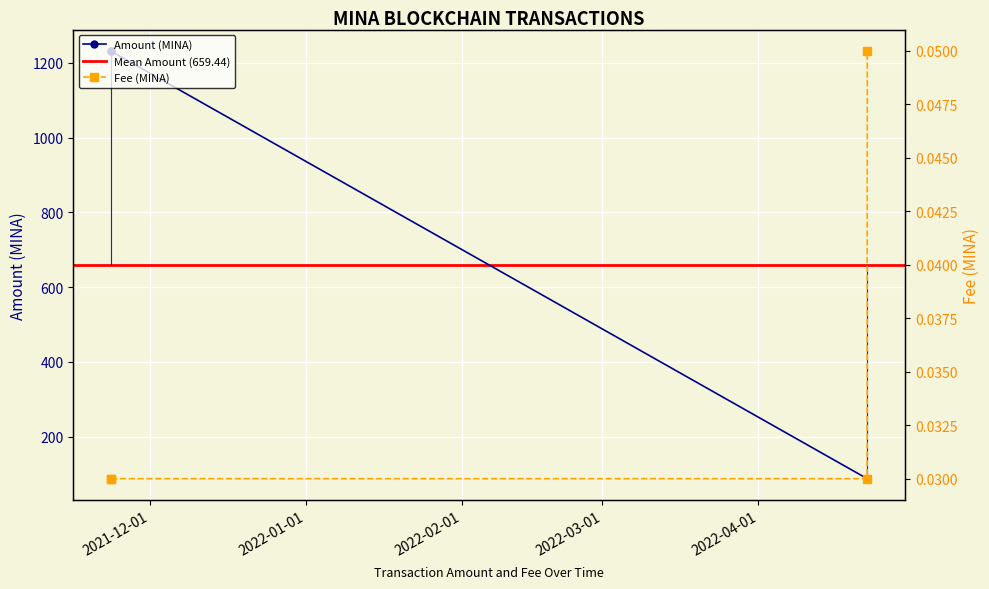

The chart shows a value of 533.5 at 2022-04-22 14:51:00. True or false?

False